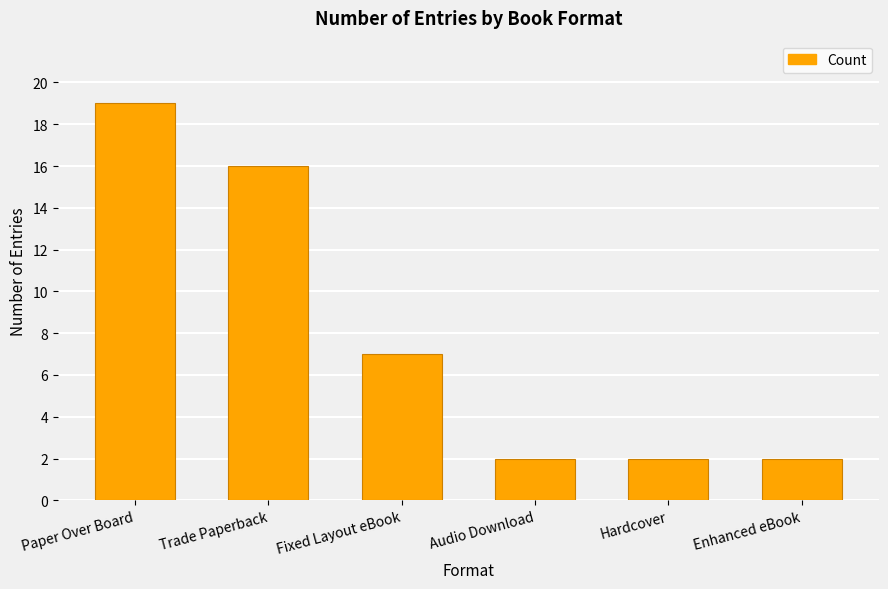

Reading left to right, transcribe all the data shown in this chart.

Paper Over Board=19	Trade Paperback=16	Fixed Layout eBook=7	Audio Download=2	Hardcover=2	Enhanced eBook=2